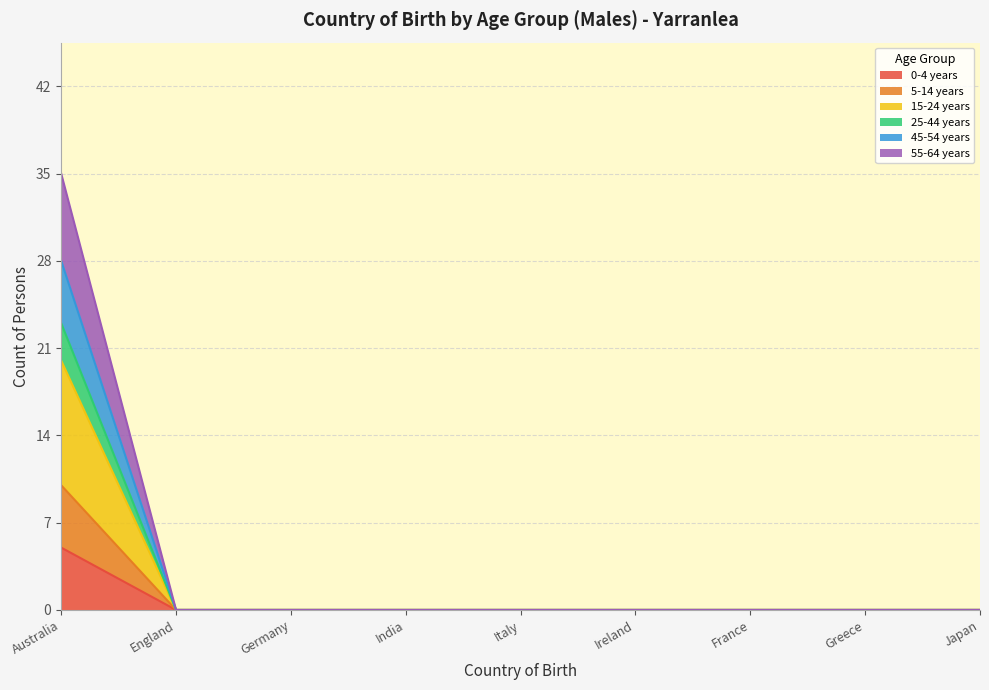

The 0-4 years series shows 0 at England. True or false?

True